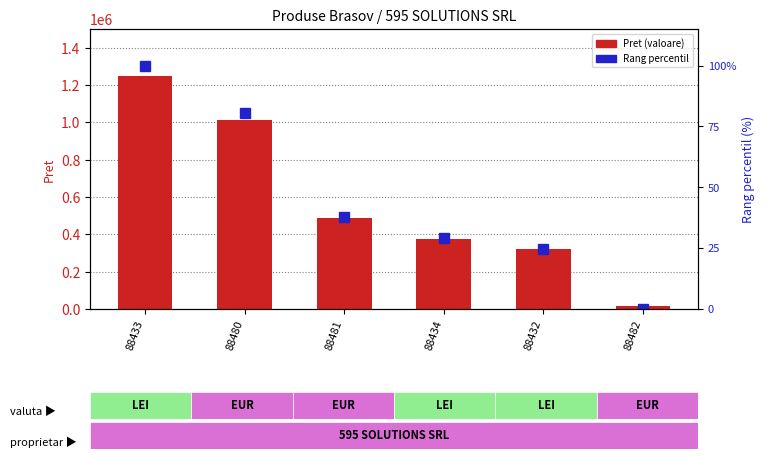

What is the difference between the second highest and second lowest values in the Pret (valoare) series?

689850.6